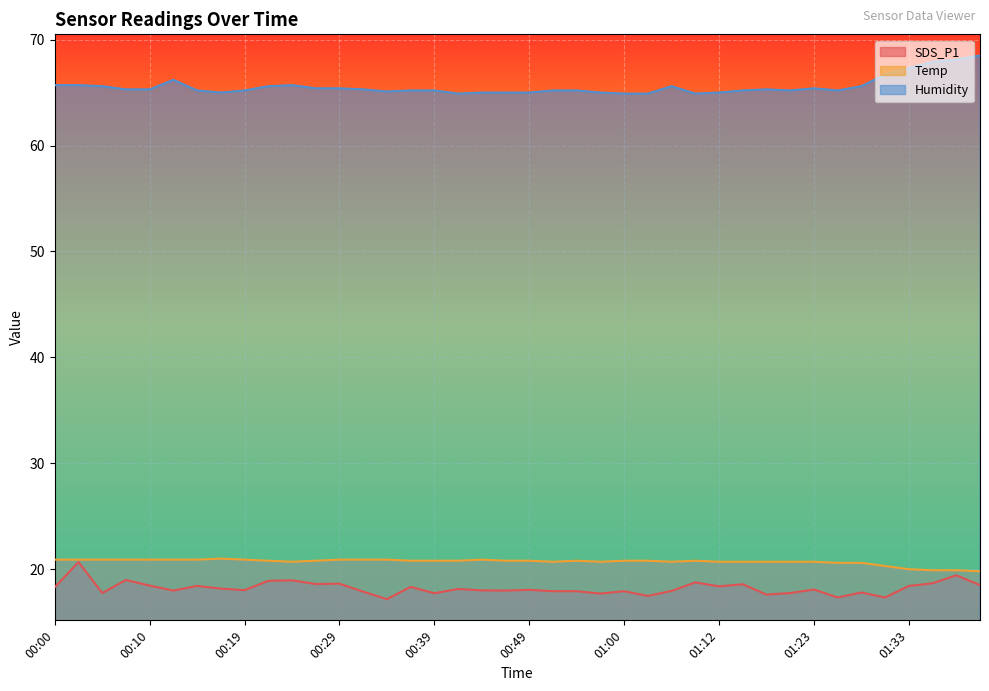

True or false: SDS_P1 has a value of 18.0 at 00:12.

True